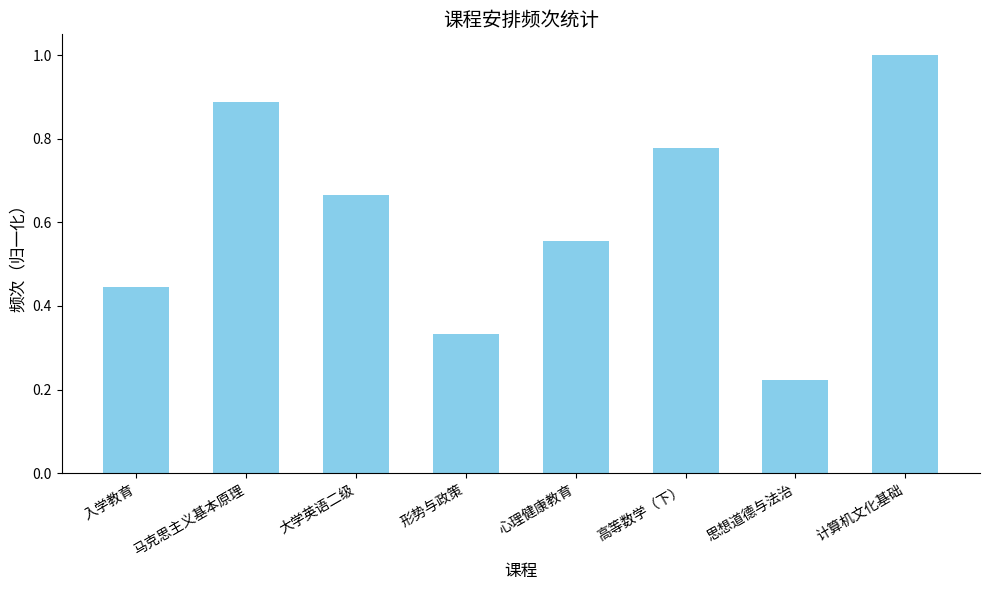

Rank the categories by value from highest to lowest.

计算机文化基础, 马克思主义基本原理, 高等数学（下）, 大学英语二级, 心理健康教育, 入学教育, 形势与政策, 思想道德与法治